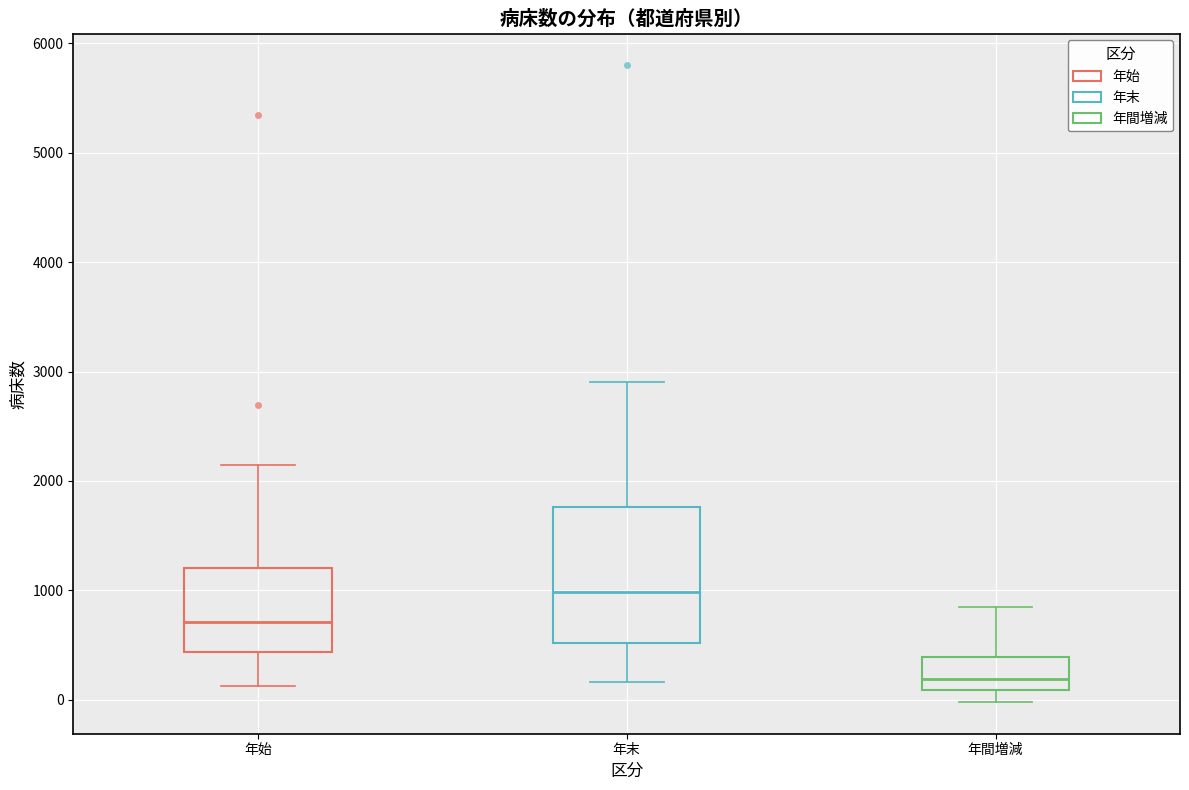

Reading left to right, transcribe this box plot: for each box, give where its median line is, the range the box spans, and where its two whiskers end, as read against the y-axis. The values are not printed on the chart, so give them approximately, as read against the axis.

年始: median 700, box 400 to 1200, whiskers 100 to 2100
年末: median 1000, box 500 to 1800, whiskers 200 to 2900
年間増減: median 200, box 100 to 400, whiskers 0 to 800